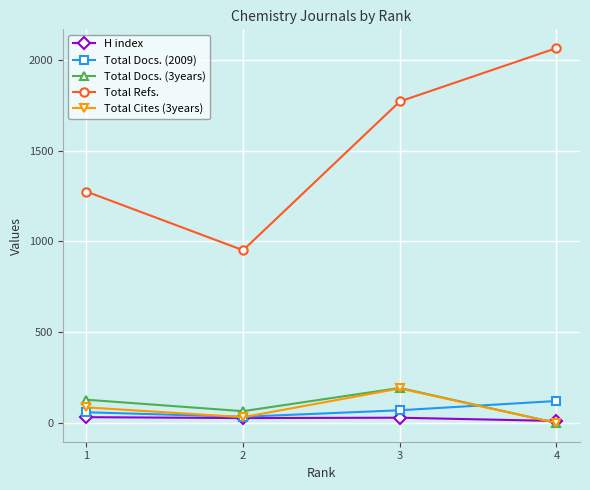

What is the value of the Total Docs. (3years) point at the 2nd from the left?

65